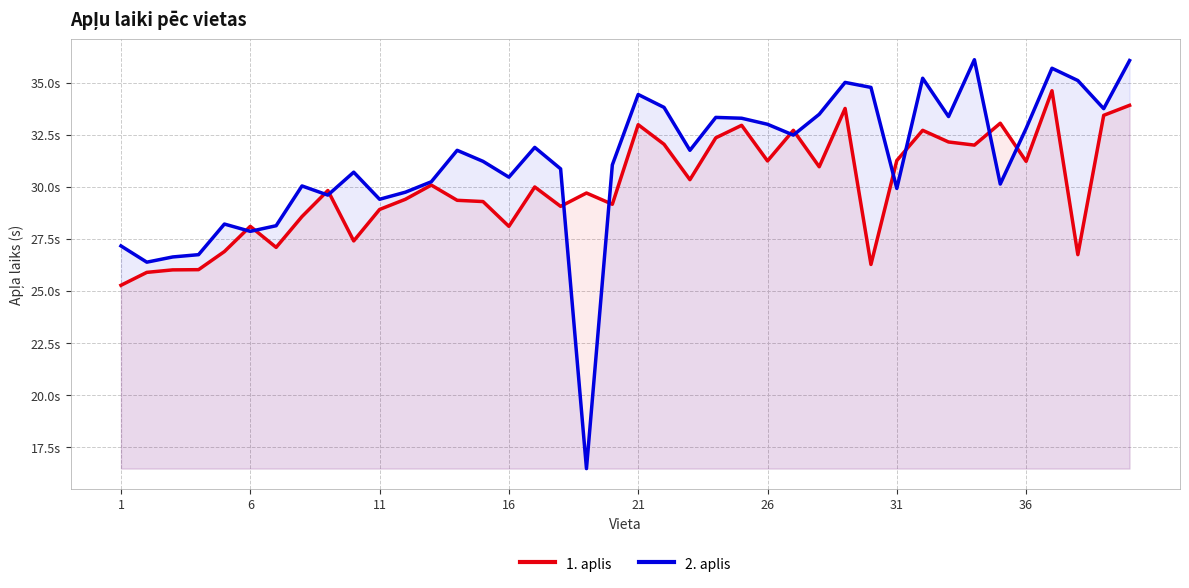

Count the number of data series in this chart.

2